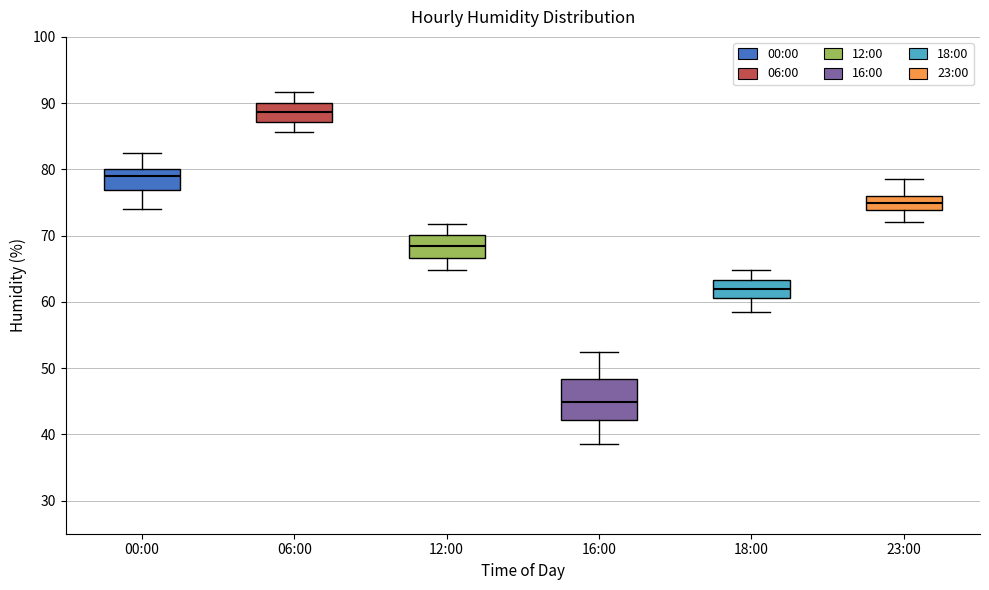

Reading left to right, read every box against the y-axis: the position of its median line, the range the box covers, and the ends of its whiskers. The values are not printed on the chart, so give them approximately, as read against the axis.

00:00: median 79, box 77 to 80, whiskers 74 to 83
06:00: median 89, box 87 to 90, whiskers 86 to 92
12:00: median 68, box 67 to 70, whiskers 65 to 72
16:00: median 45, box 42 to 48, whiskers 39 to 52
18:00: median 62, box 61 to 63, whiskers 59 to 65
23:00: median 75, box 74 to 76, whiskers 72 to 79